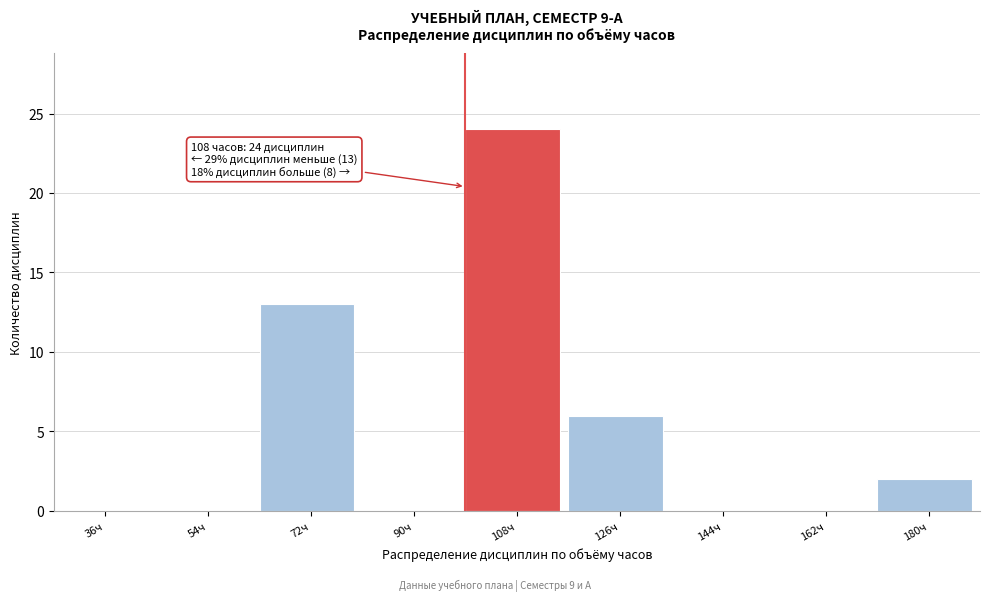

Reading left to right, what are all the values shown in this chart?

36ч=0	54ч=0	72ч=13	90ч=0	108ч=24	126ч=6	144ч=0	162ч=0	180ч=2